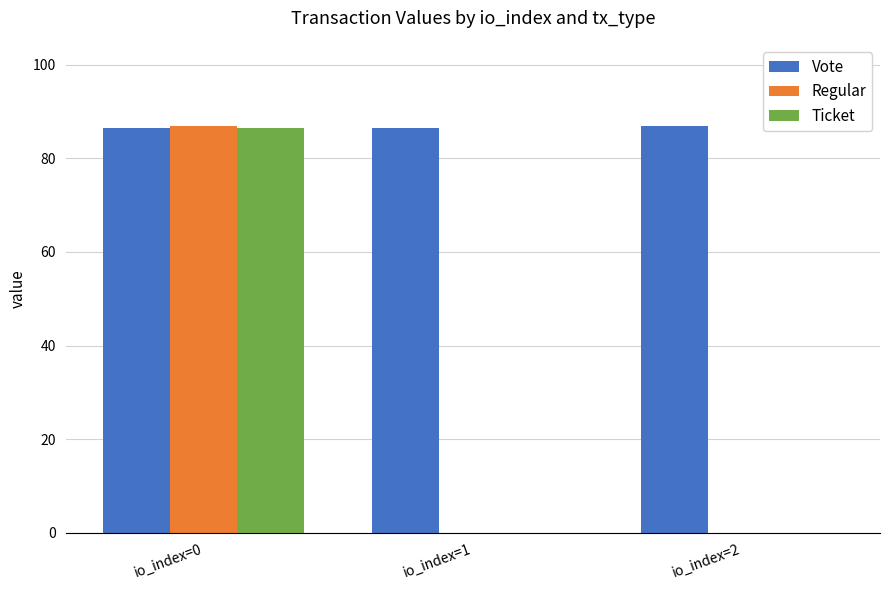

Which series has the largest total across all categories?

Vote